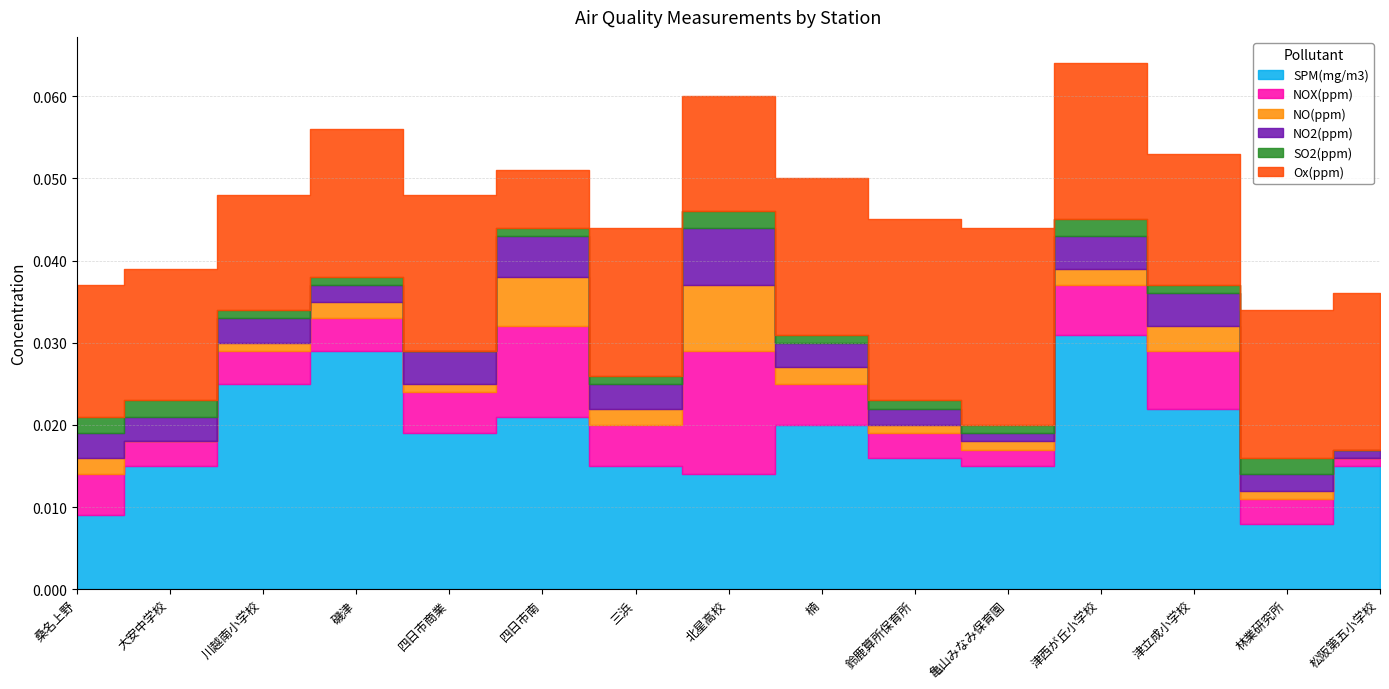

True or false: NO2(ppm) and Ox(ppm) intersect in this chart.

False